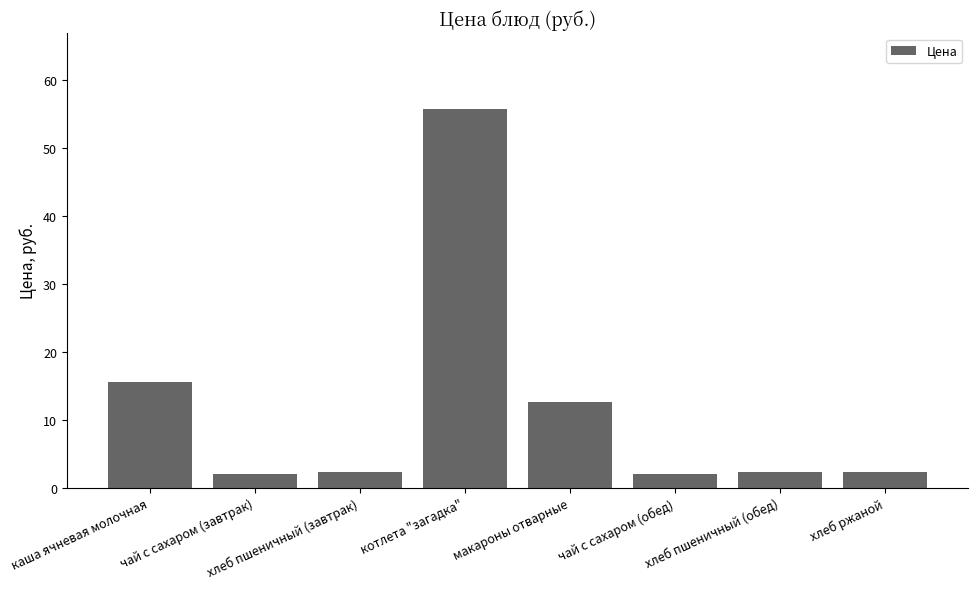

At which label does the data first exceed 2?

каша ячневая молочная